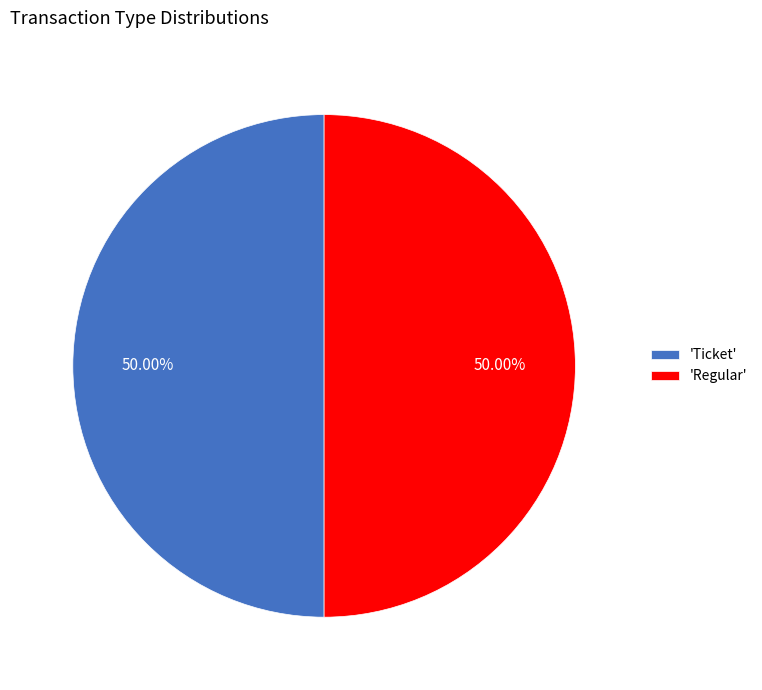

Do 'Ticket' and 'Regular' together represent more than half of the pie?

Yes